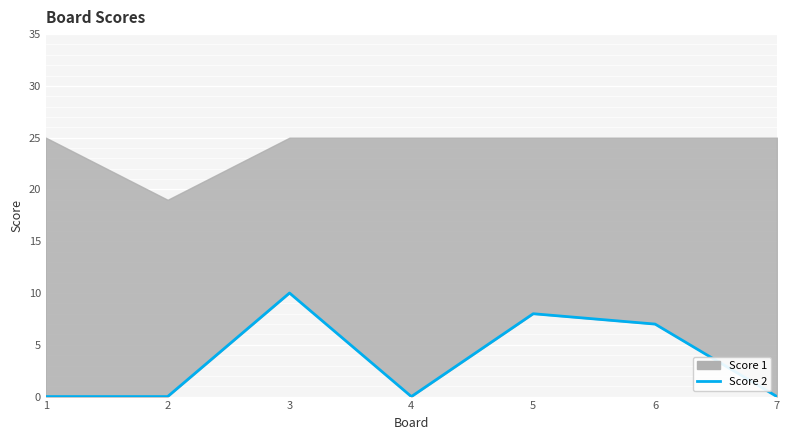

The chart shows a value of 0 at 2. True or false?

True